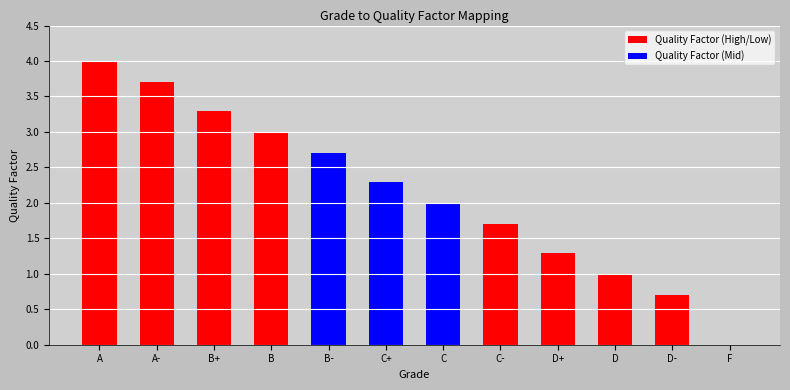

What is the change in value from C to D?

-1.0